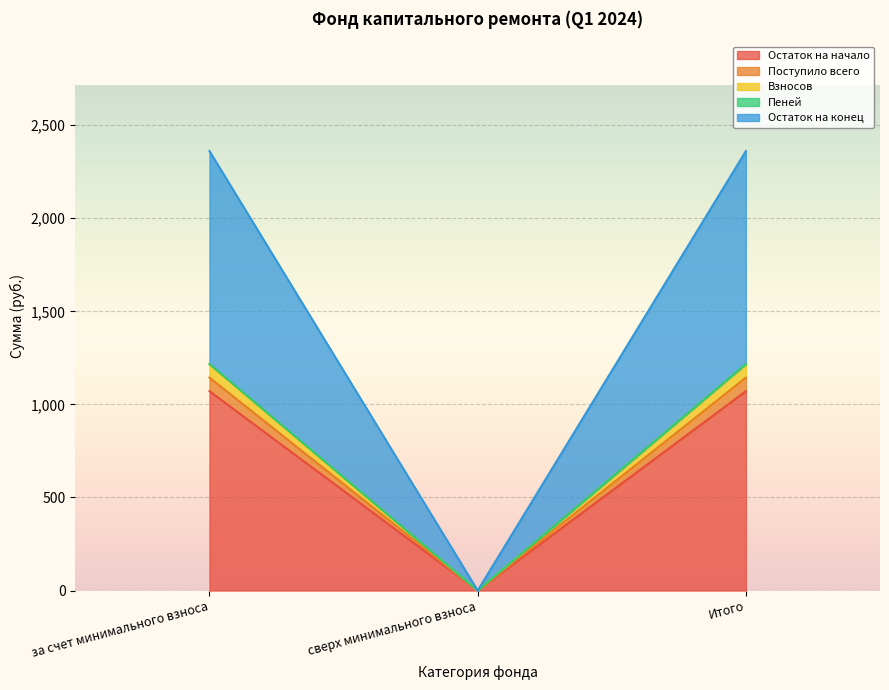

Which category has the lowest value in the Остаток на начало series?

сверх минимального взноса